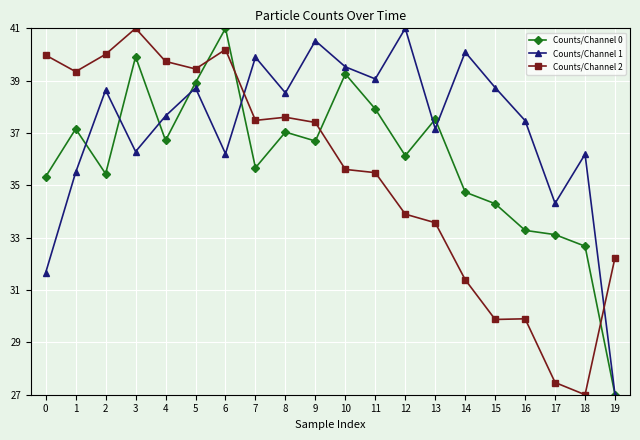

Reading left to right, extract all data points from this chart.

Counts/Channel 0: 35.3	37.2	35.4	39.9	36.7	38.9	41.0	35.7	37.0	36.7	39.3	37.9	36.1	37.5	34.7	34.3	33.3	33.1	32.7	27.0
Counts/Channel 1: 31.7	35.5	38.6	36.3	37.7	38.7	36.2	39.9	38.5	40.5	39.5	39.1	41.0	37.2	40.1	38.7	37.5	34.3	36.2	27.0
Counts/Channel 2: 40.0	39.3	40.0	41.0	39.7	39.4	40.2	37.5	37.6	37.4	35.6	35.5	33.9	33.6	31.4	29.9	29.9	27.5	27.0	32.2